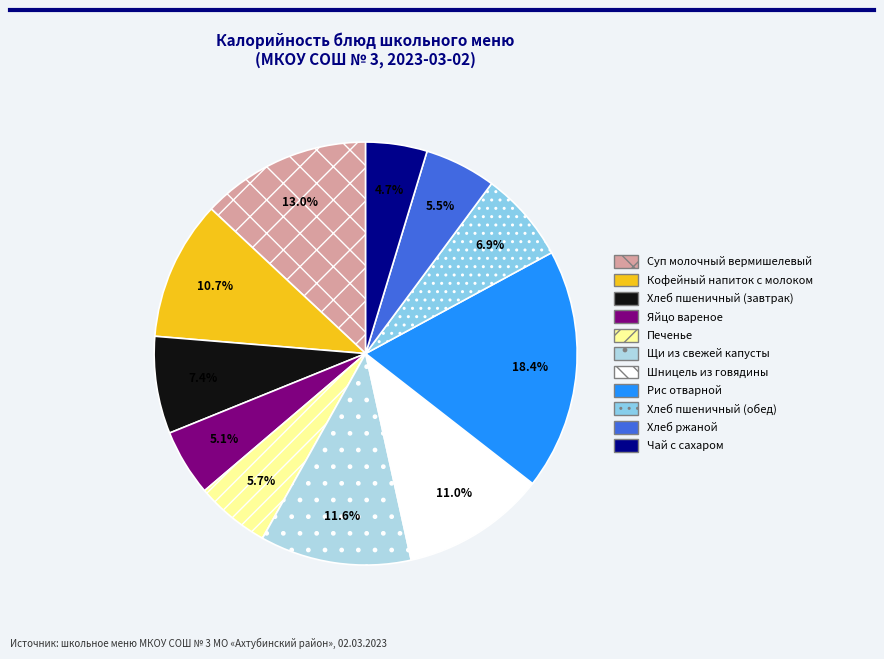

To the nearest percent, what is the difference between the largest and smallest slice percentages?

14%